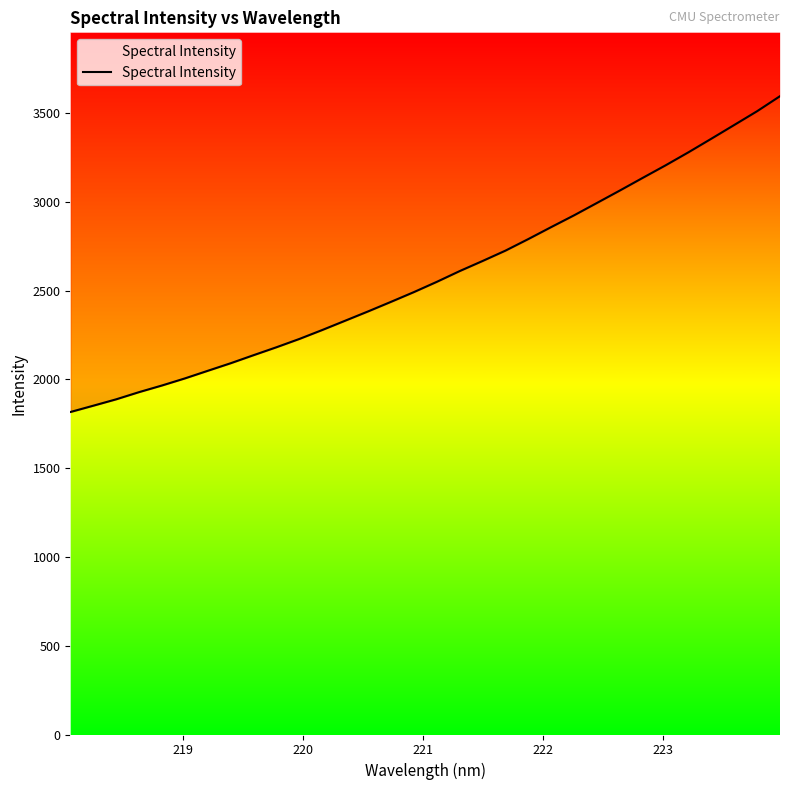

What is the label of the 6th point from the left?

223